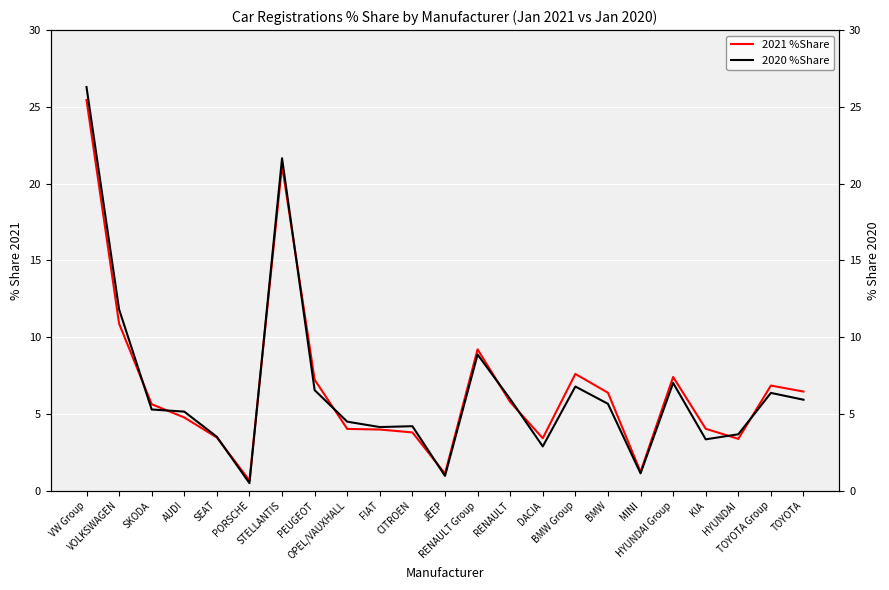

What is the label of the 5th point from the left?

SEAT